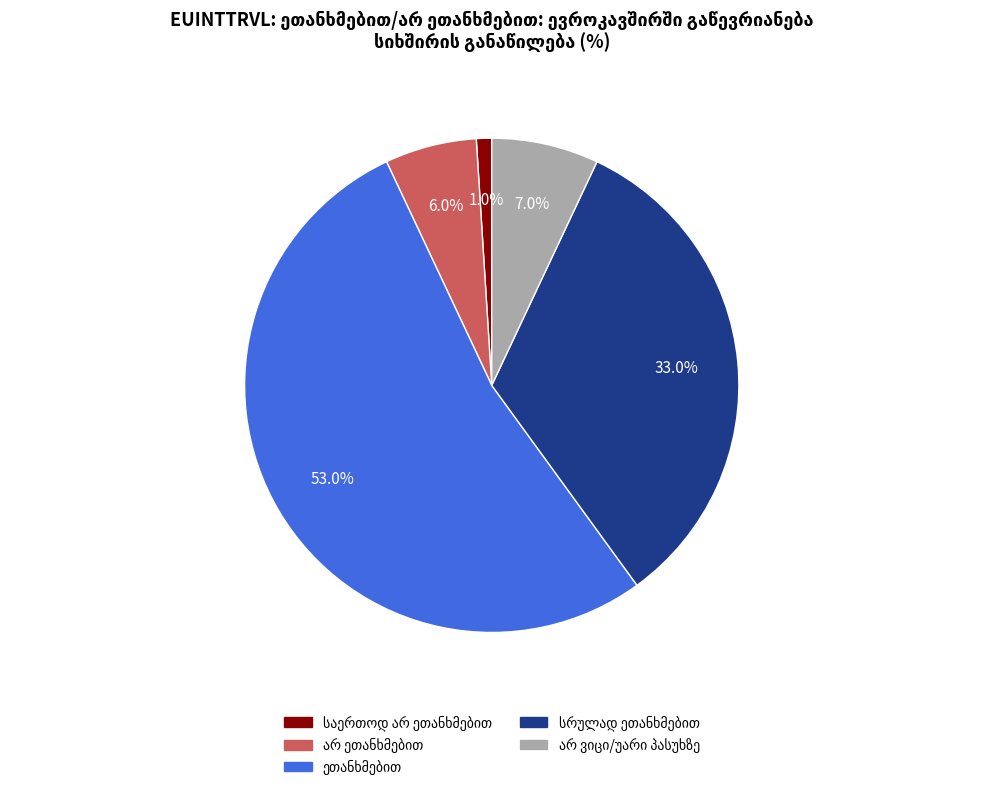

To the nearest percent, what percentage of the pie is საერთოდ არ ეთანხმებით?

1%